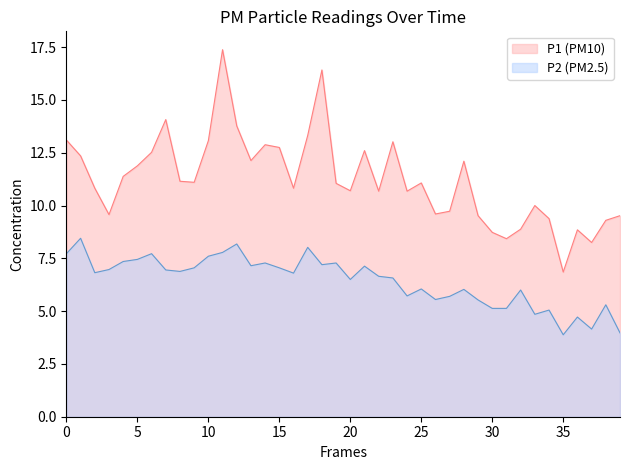

What is the lowest value of the P2 (PM2.5) series?

3.9